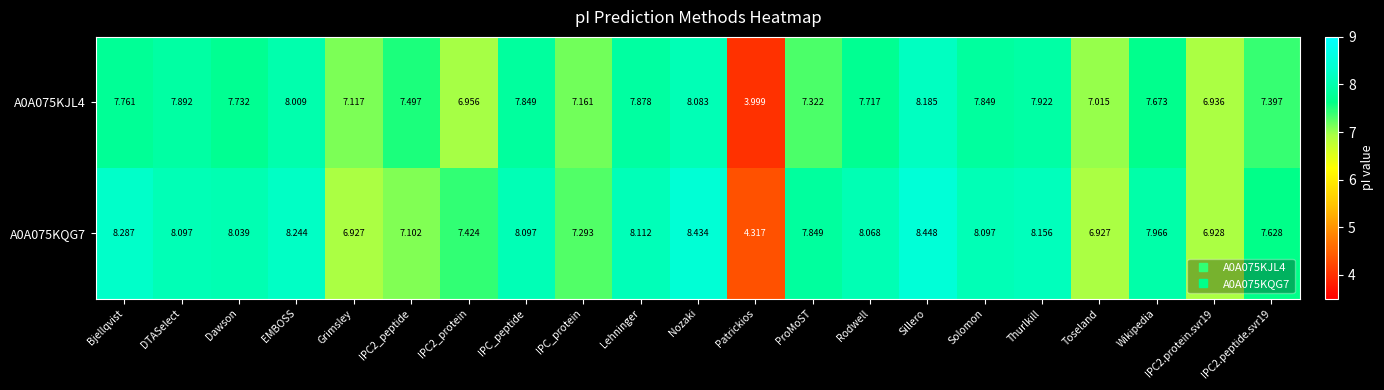

At which category does the chart reach its peak across all series?

Sillero